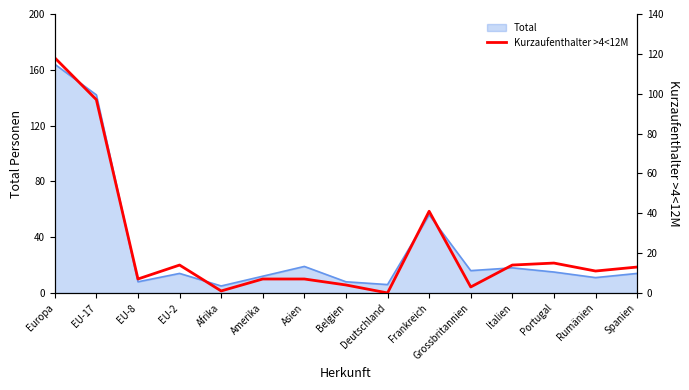

The value of Total at Frankreich is 15. True or false?

False